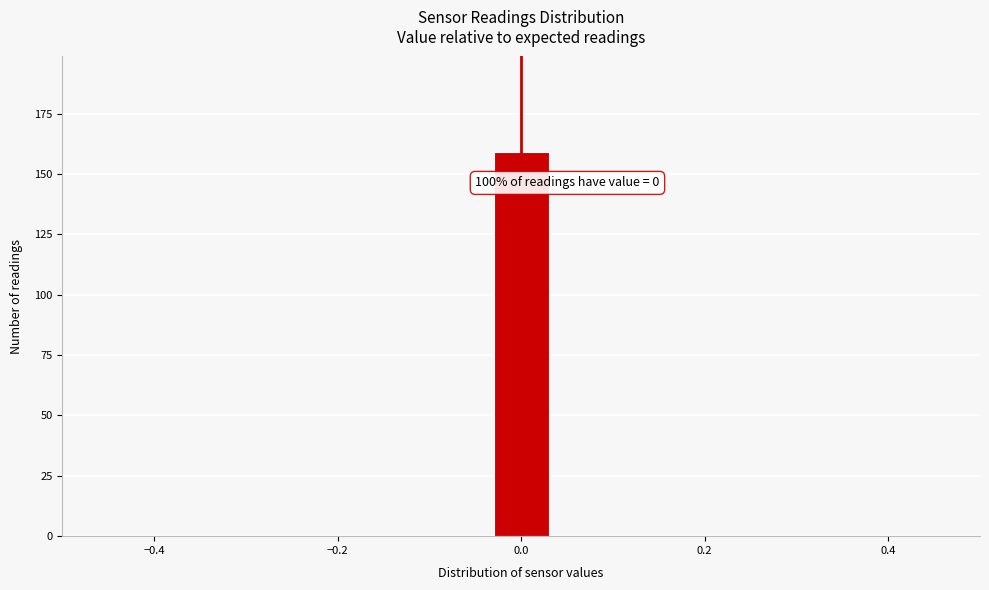

Around what value on the x-axis is the tallest bar? Give the approximate position of its centre, as read against the axis.

0.00